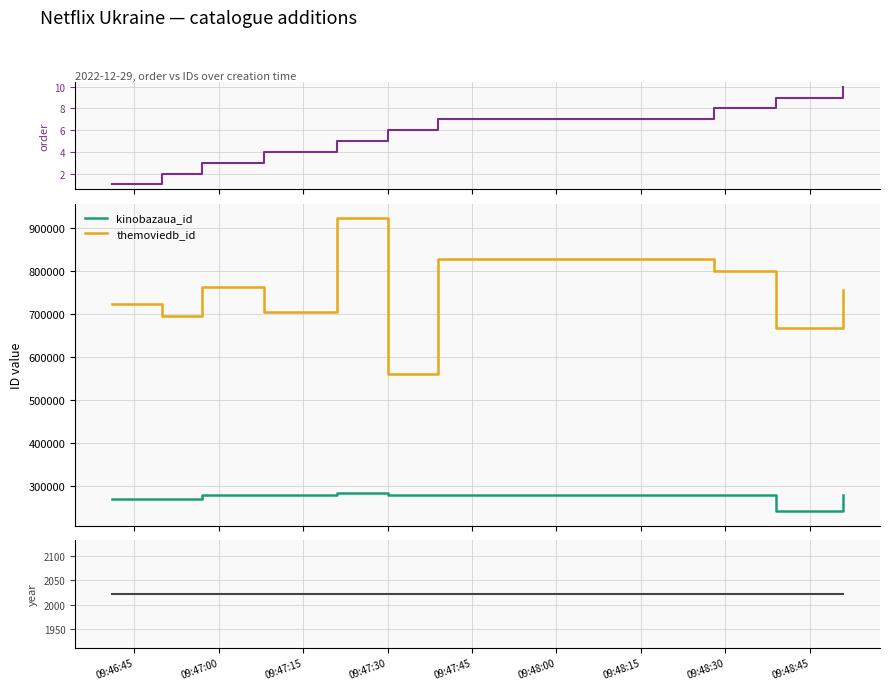

Reading right to left, what are all the values shown in this chart?

order: 10	9	8	7	6	5	4	3	2	1
kinobazaua_id: 279668	241685	278974	280383	279155	283690	279085	278952	270293	269184
themoviedb_id: 755566	667739	800937	829280	560057	923632	705861	762975	696806	725201
year: 2022	2022	2022	2022	2022	2022	2022	2022	2022	2022